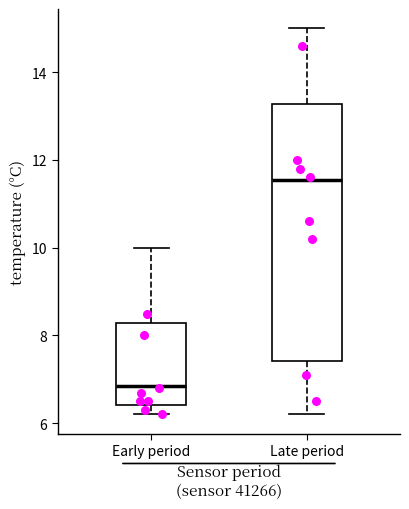

Reading left to right, read every box against the y-axis: the position of its median line, the range the box covers, and the ends of its whiskers. The values are not printed on the chart, so give them approximately, as read against the axis.

Early period: median 6.8, box 6.4 to 8.2, whiskers 6.2 to 10.0
Late period: median 11.6, box 7.4 to 13.2, whiskers 6.2 to 15.0